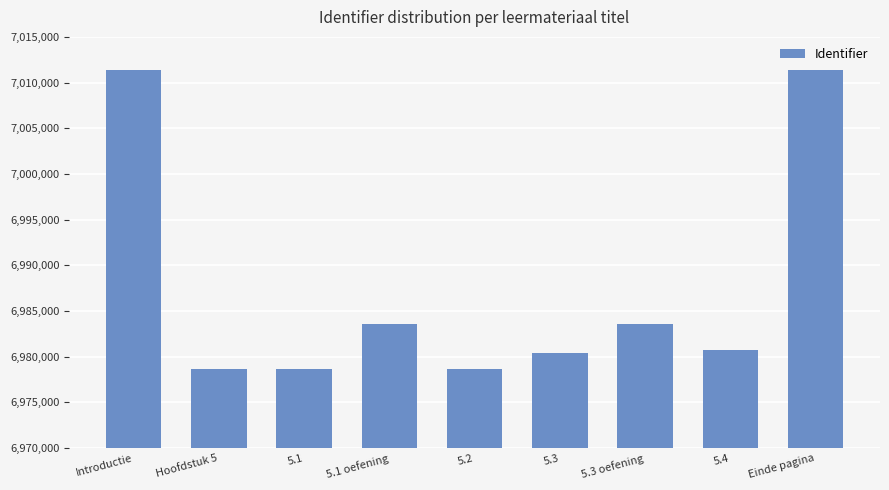

Does the chart contain any negative values?

No